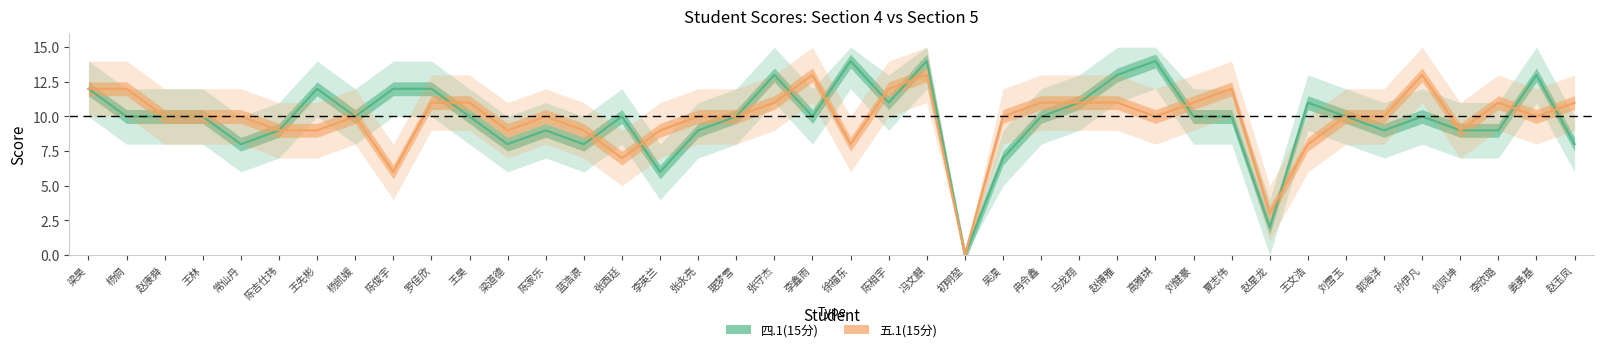

Which series changed the most between 王昊 and 高雅琪?

四.1(15分)